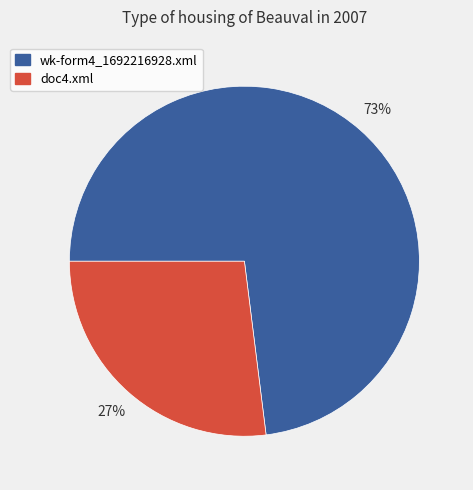

To the nearest percent, what is the combined percentage of doc4.xml and wk-form4_1692216928.xml?

100%